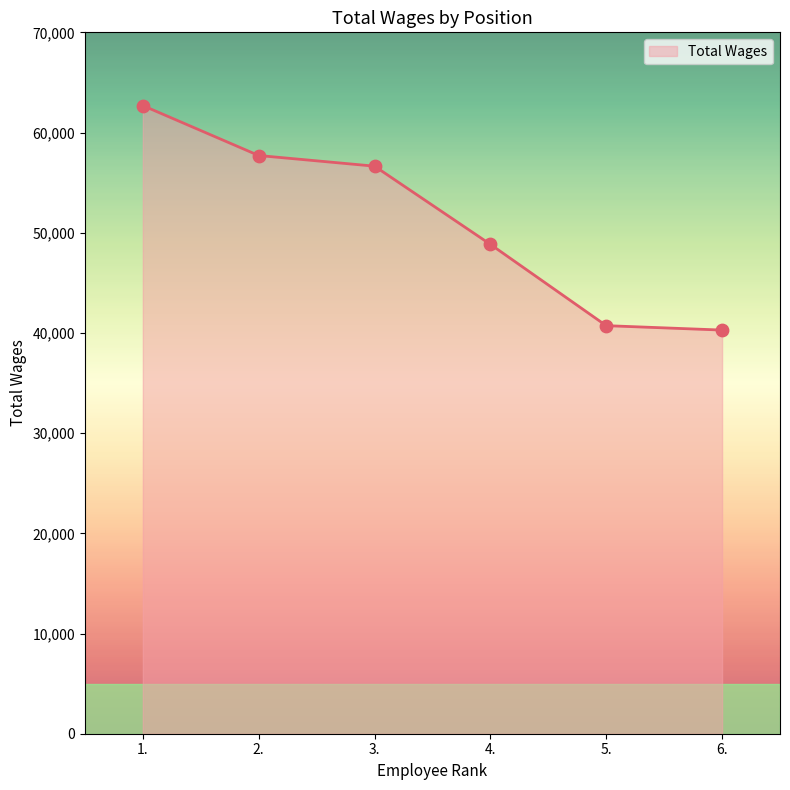

Which has a higher value, 3. or 5.?

3.